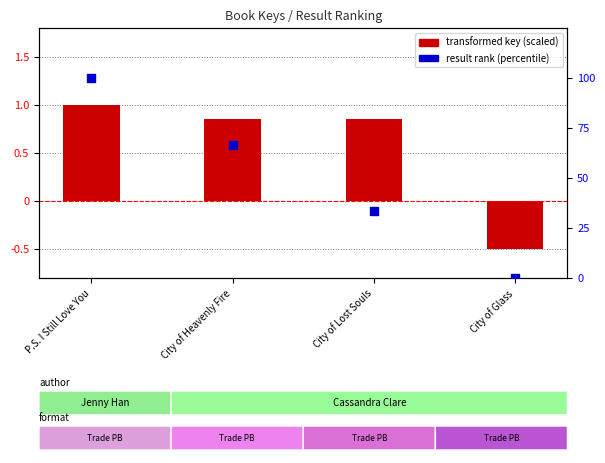

Which series reaches the minimum Y coordinate?

transformed key (scaled)